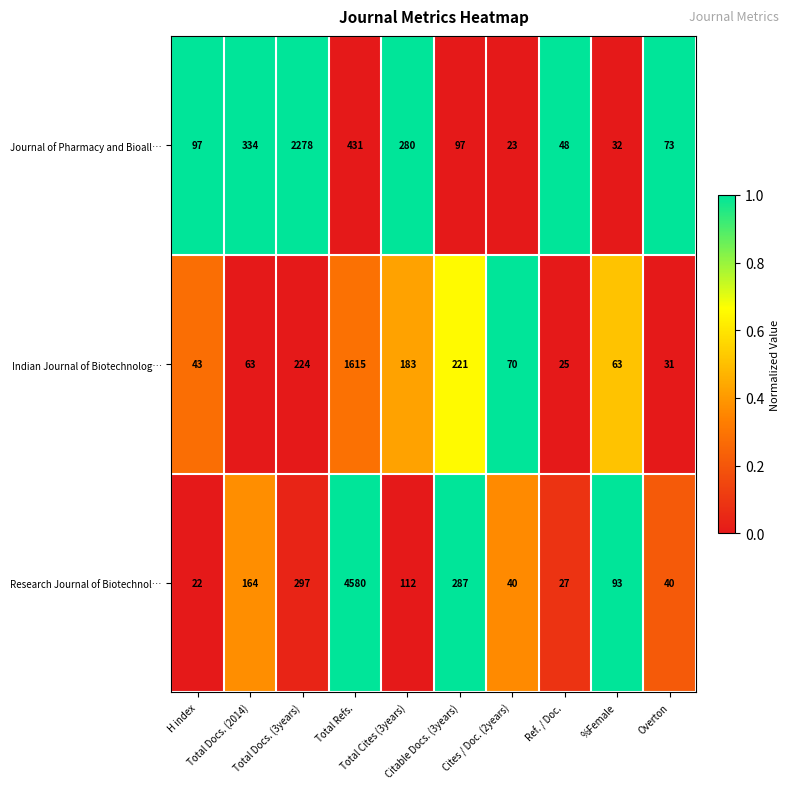

Which series has the widest spread of values?

Research Journal of Biotechnol…